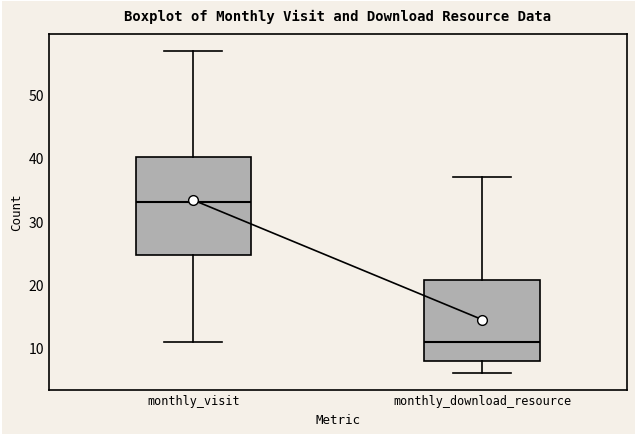

Which box's median line is the highest?

monthly_visit